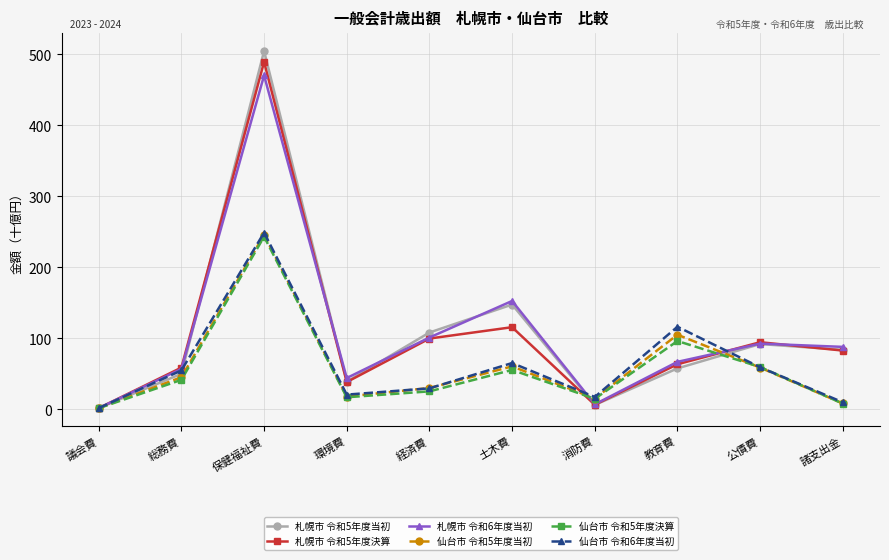

Is it true that 札幌市 令和5年度決算 equals 221.6 at 保健福祉費?

False